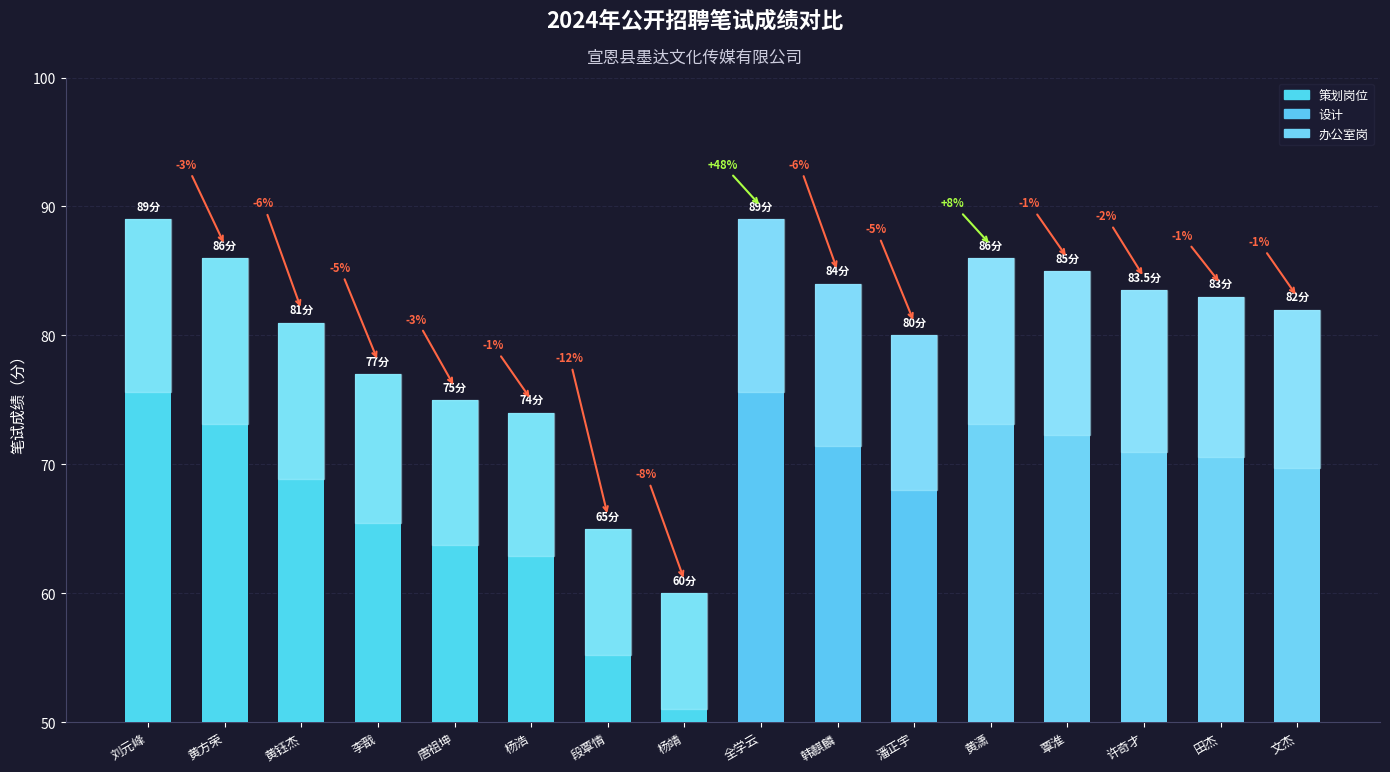

What is the difference between the maximum and second lowest values?

24.0